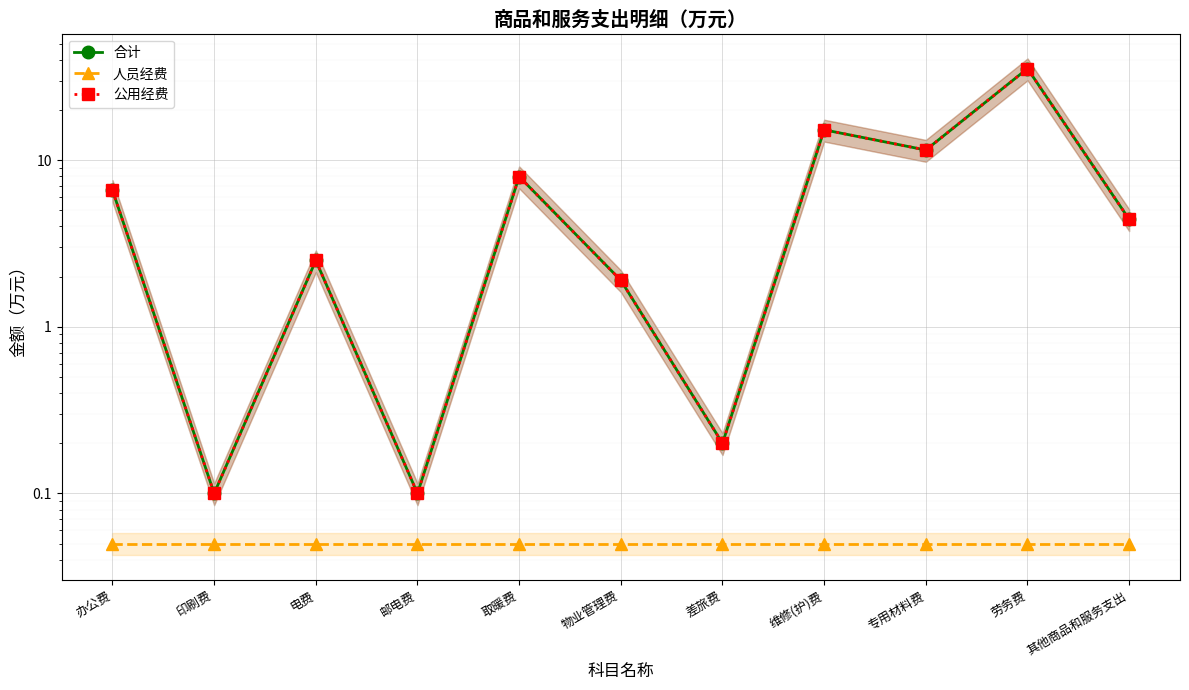

Which series has the largest total across all categories?

合计